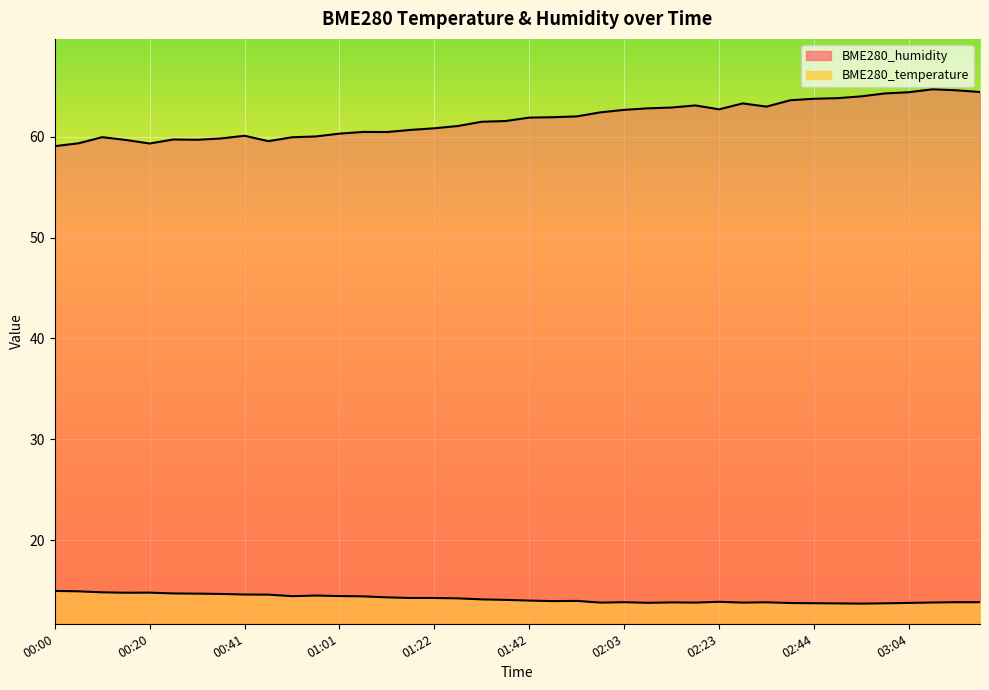

What is the maximum value for BME280_temperature?

14.9